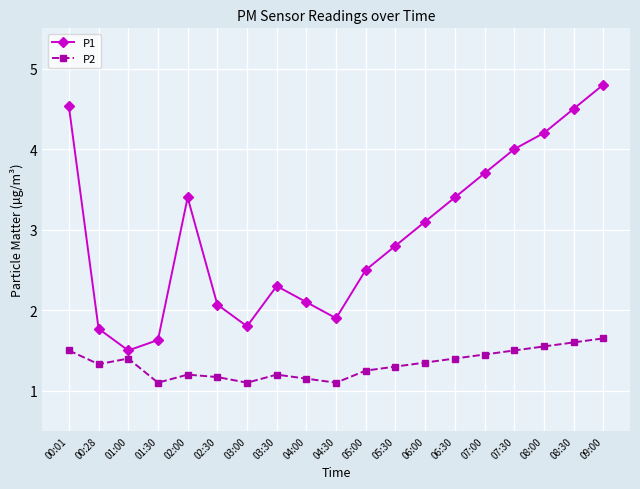

What is the label of the 7th point from the right?

06:00